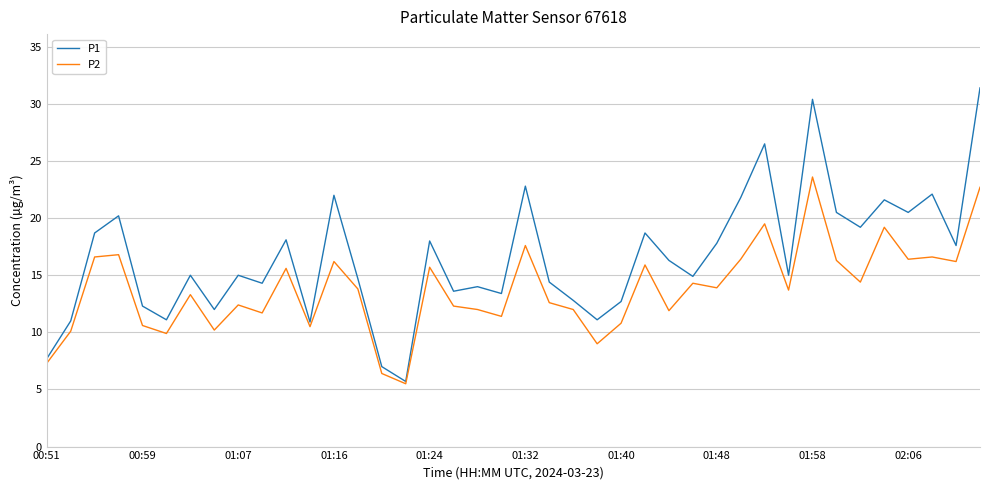

Which series has the largest range (max minus min)?

P1